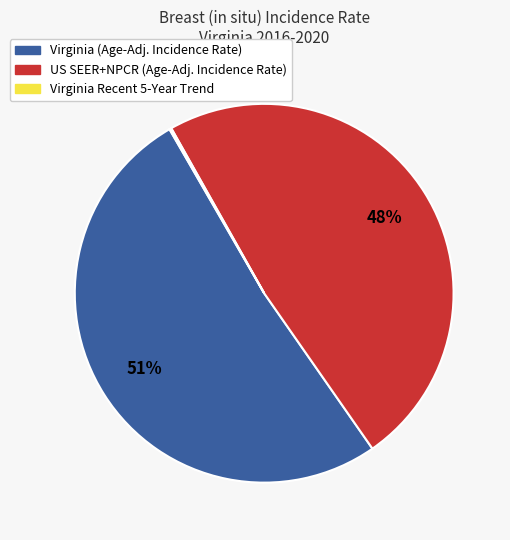

Does any single category account for the majority?

Yes